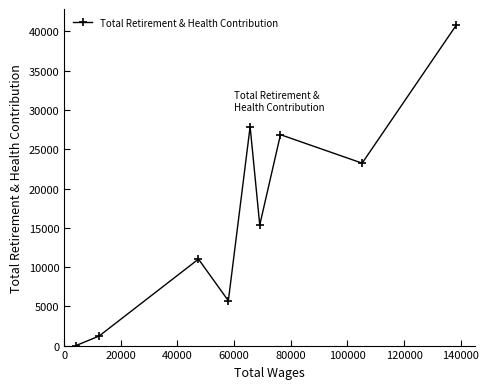

What is the average value?

16897